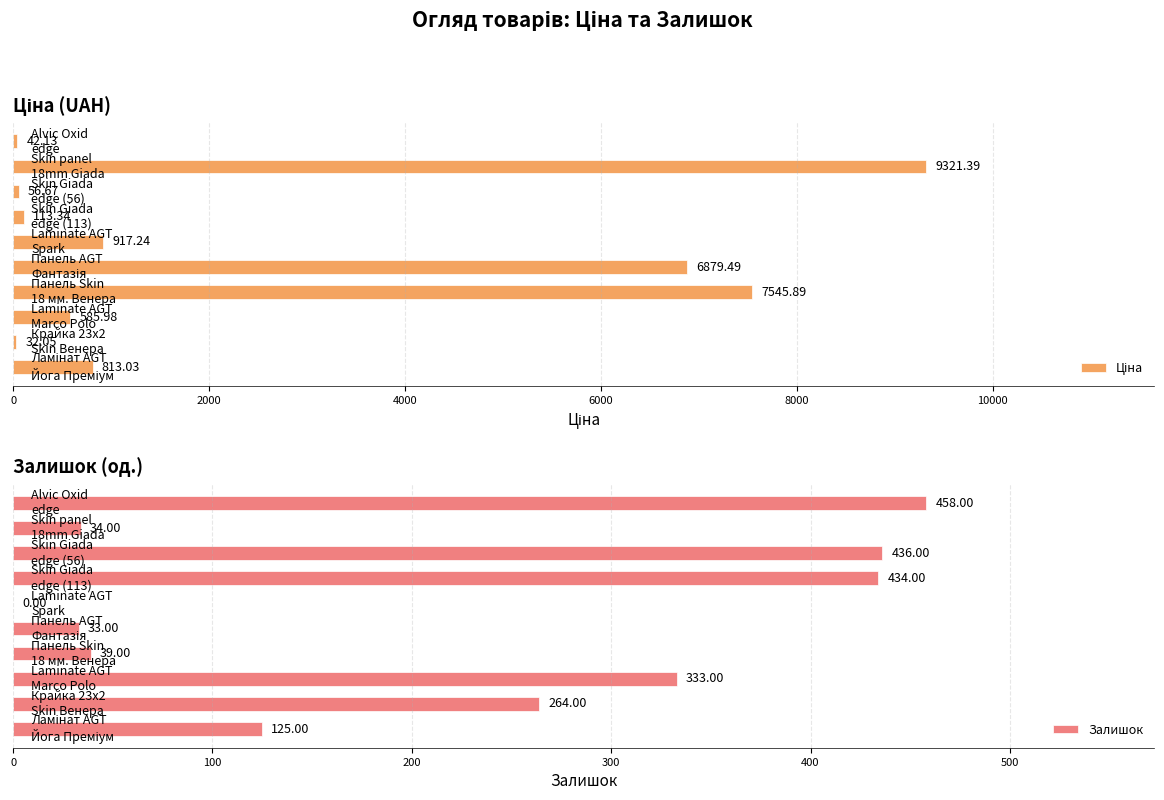

What is the sum of all Залишок values?

2156